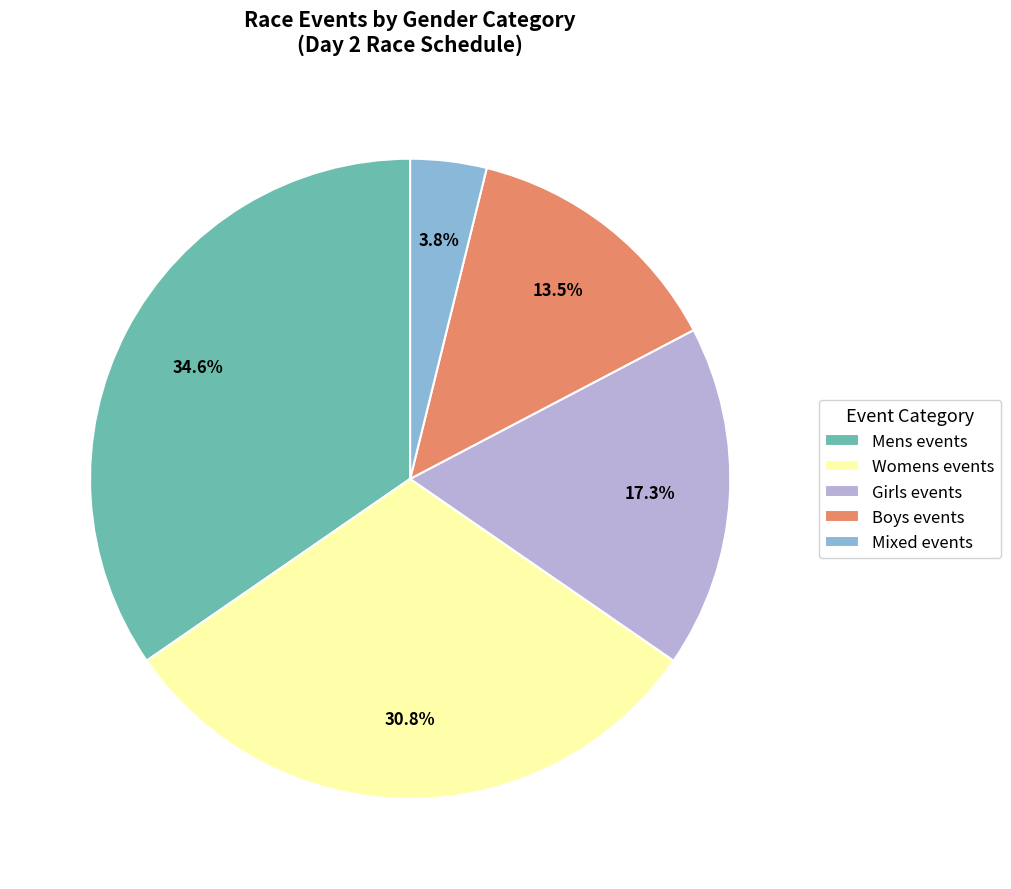

Which category has the biggest portion of the pie?

Mens events